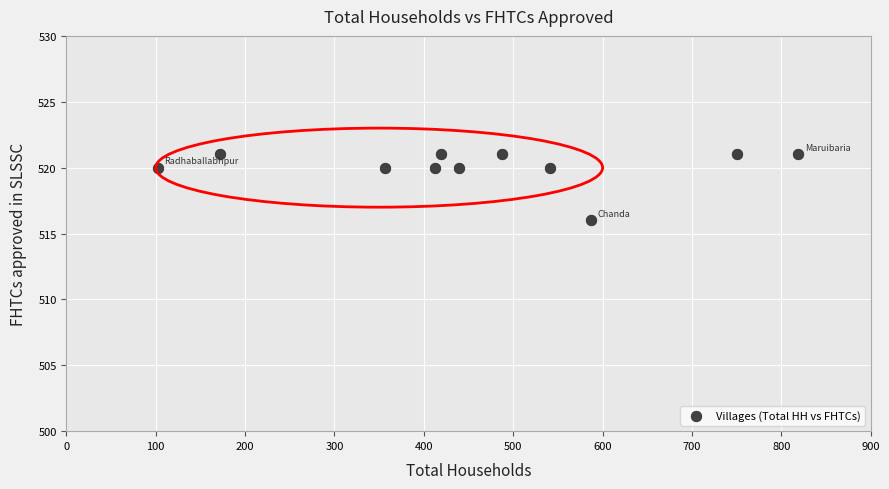

What is the range of X values (max minus min)?

717